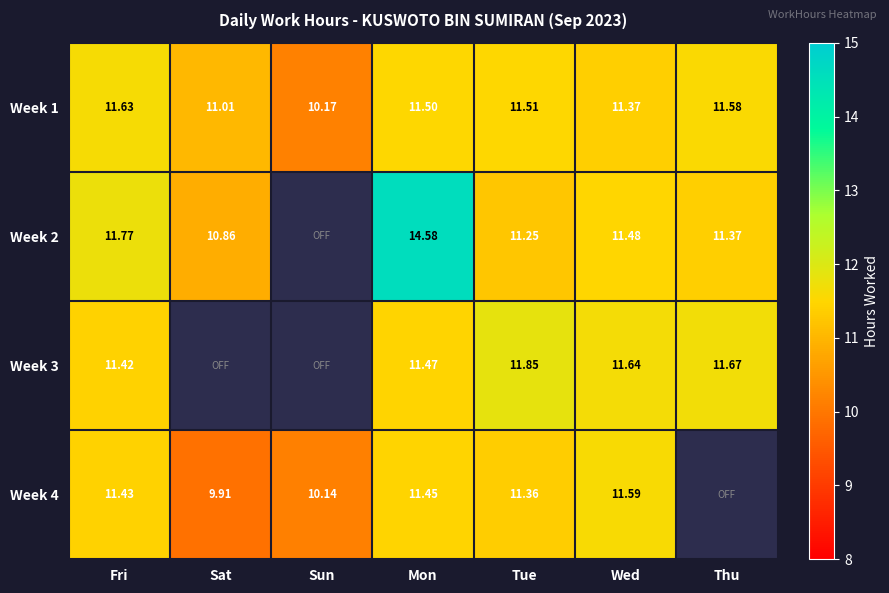

What is the sum of the Week 1 values at Sat and Wed?

22.4